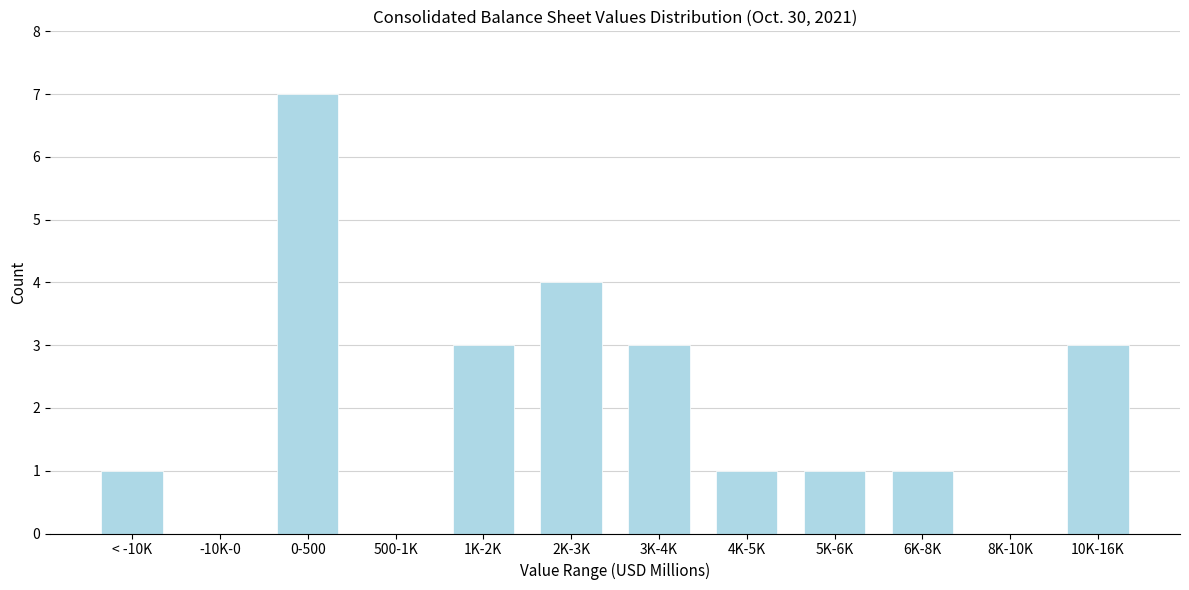

Reading left to right, what are all the values shown in this chart?

< -10K=1	-10K-0=0	0-500=7	500-1K=0	1K-2K=3	2K-3K=4	3K-4K=3	4K-5K=1	5K-6K=1	6K-8K=1	8K-10K=0	10K-16K=3